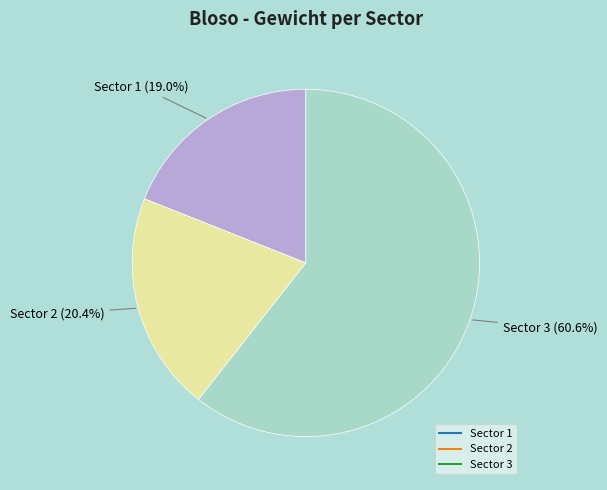

Rank the categories by value from lowest to highest.

Sector 1, Sector 2, Sector 3